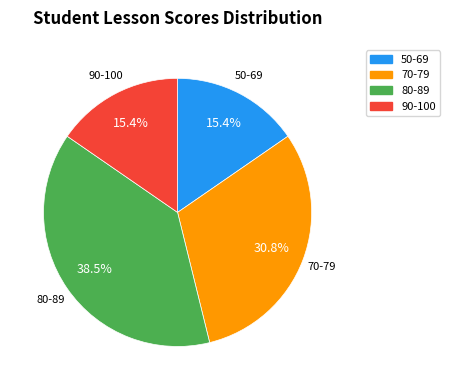

Is there any slice that represents more than half of the pie?

No